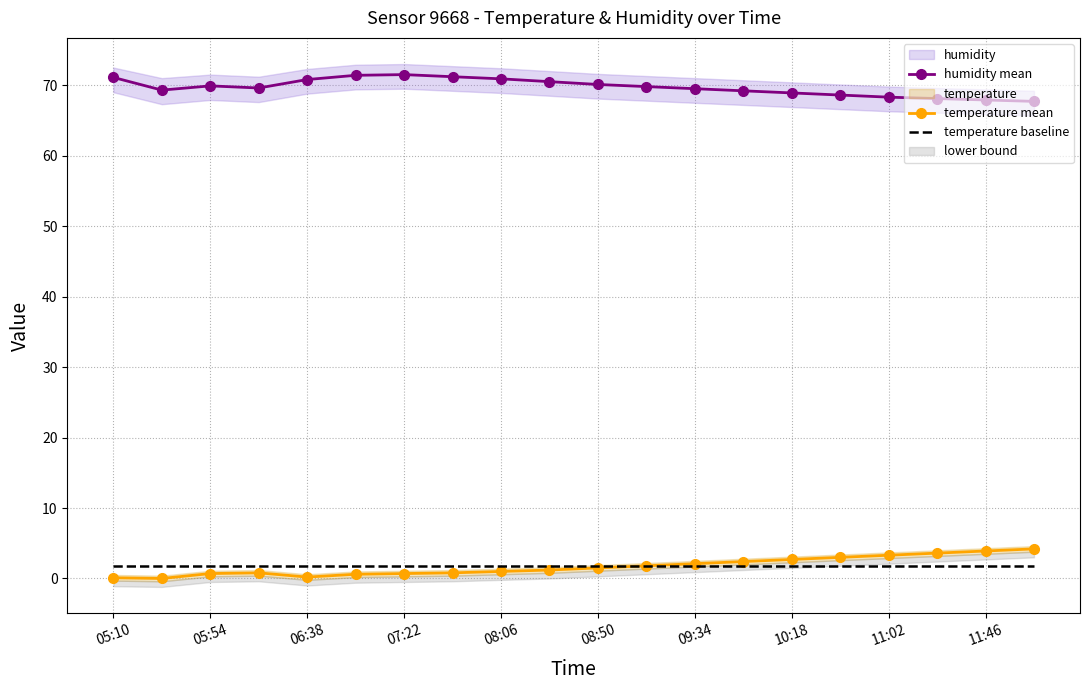

What is the highest value of the temperature mean series?

4.2